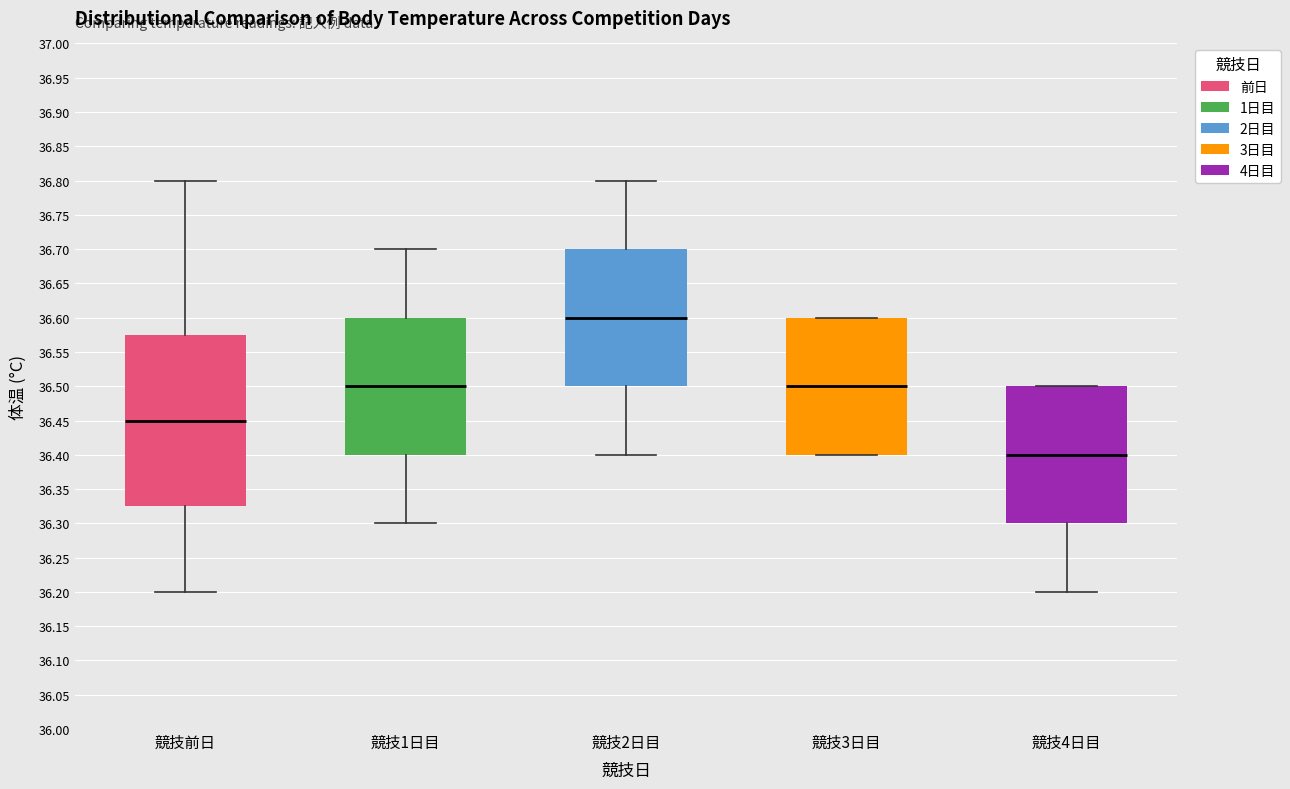

Which box has the lowest median line?

競技4日目